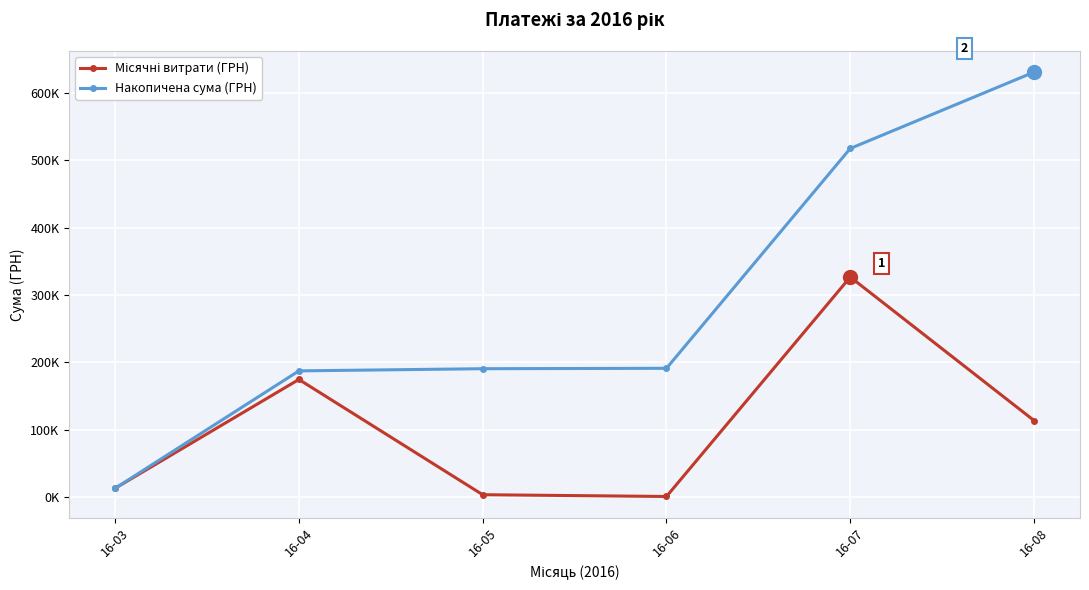

Which series has the widest spread of values?

Накопичена сума (ГРН)